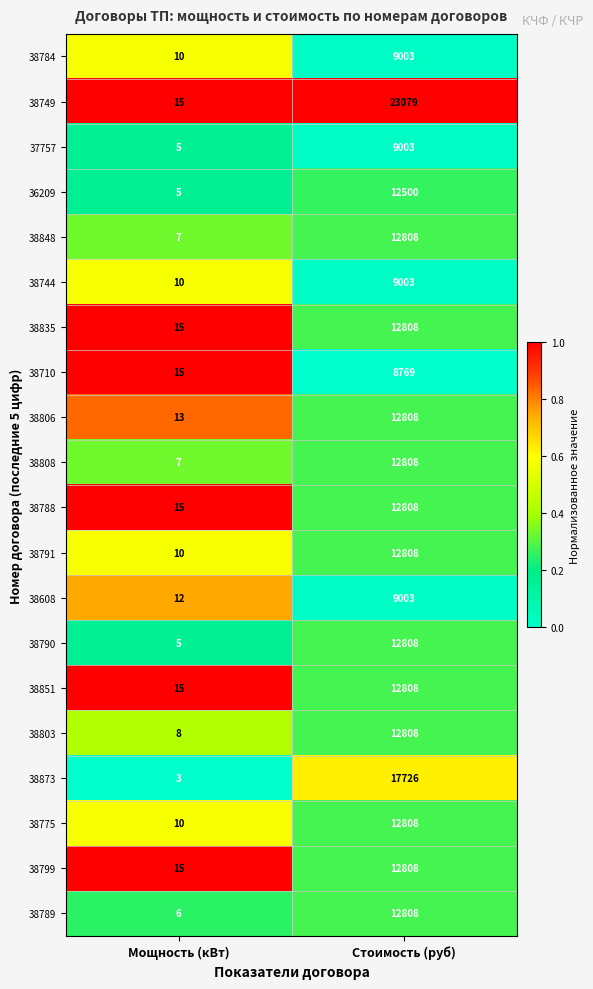

Which series has the largest total across all categories?

38749